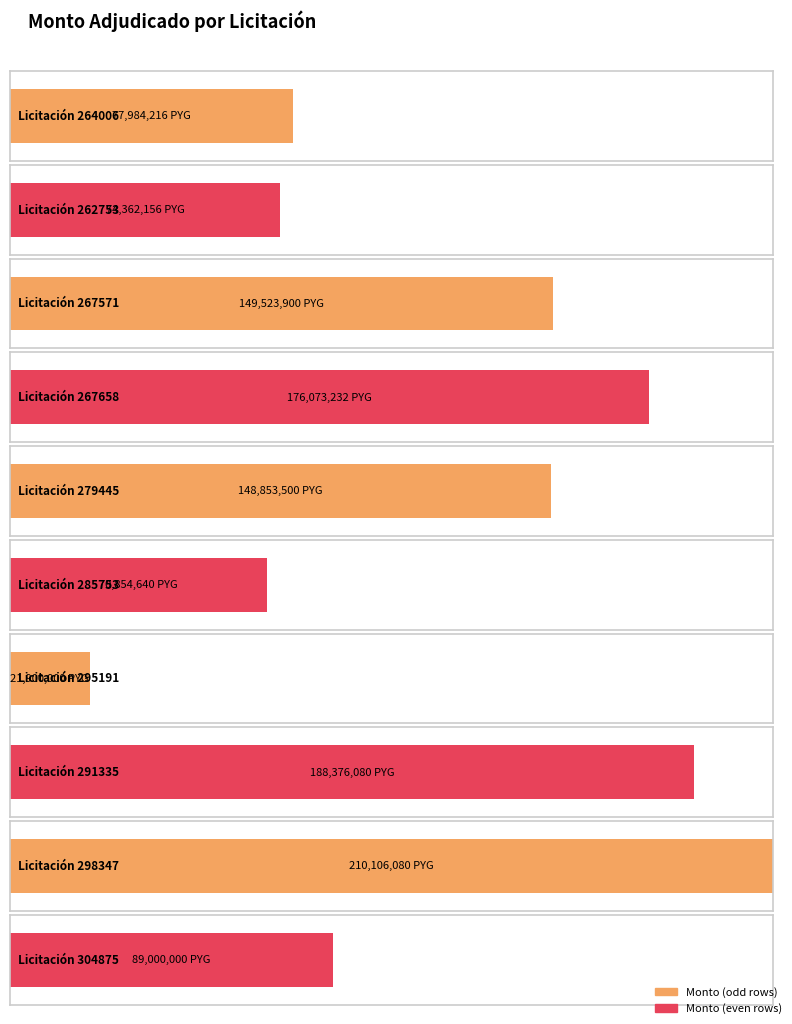

What is the difference between the maximum and minimum values?

188206080